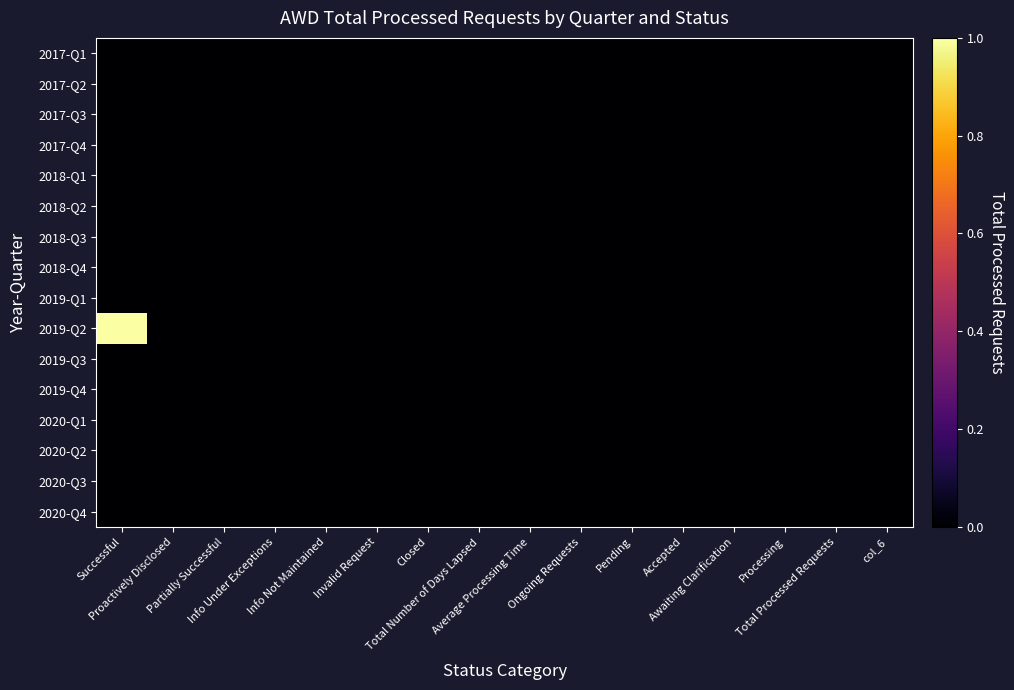

Reading left to right, list all the values displayed in this chart.

2017-Q1: Successful=0	Proactively Disclosed=0	Partially Successful=0	Info Under Exceptions=0	Info Not Maintained=0	Invalid Request=0	Closed=0	Total Number of Days Lapsed=0	Average Processing Time=0	Ongoing Requests=0	Pending=0	Accepted=0	Awaiting Clarification=0	Processing=0	Total Processed Requests=0	col_6=0
2017-Q2: Successful=0	Proactively Disclosed=0	Partially Successful=0	Info Under Exceptions=0	Info Not Maintained=0	Invalid Request=0	Closed=0	Total Number of Days Lapsed=0	Average Processing Time=0	Ongoing Requests=0	Pending=0	Accepted=0	Awaiting Clarification=0	Processing=0	Total Processed Requests=0	col_6=0
2017-Q3: Successful=0	Proactively Disclosed=0	Partially Successful=0	Info Under Exceptions=0	Info Not Maintained=0	Invalid Request=0	Closed=0	Total Number of Days Lapsed=0	Average Processing Time=0	Ongoing Requests=0	Pending=0	Accepted=0	Awaiting Clarification=0	Processing=0	Total Processed Requests=0	col_6=0
2017-Q4: Successful=0	Proactively Disclosed=0	Partially Successful=0	Info Under Exceptions=0	Info Not Maintained=0	Invalid Request=0	Closed=0	Total Number of Days Lapsed=0	Average Processing Time=0	Ongoing Requests=0	Pending=0	Accepted=0	Awaiting Clarification=0	Processing=0	Total Processed Requests=0	col_6=0
2018-Q1: Successful=0	Proactively Disclosed=0	Partially Successful=0	Info Under Exceptions=0	Info Not Maintained=0	Invalid Request=0	Closed=0	Total Number of Days Lapsed=0	Average Processing Time=0	Ongoing Requests=0	Pending=0	Accepted=0	Awaiting Clarification=0	Processing=0	Total Processed Requests=0	col_6=0
2018-Q2: Successful=0	Proactively Disclosed=0	Partially Successful=0	Info Under Exceptions=0	Info Not Maintained=0	Invalid Request=0	Closed=0	Total Number of Days Lapsed=0	Average Processing Time=0	Ongoing Requests=0	Pending=0	Accepted=0	Awaiting Clarification=0	Processing=0	Total Processed Requests=0	col_6=0
2018-Q3: Successful=0	Proactively Disclosed=0	Partially Successful=0	Info Under Exceptions=0	Info Not Maintained=0	Invalid Request=0	Closed=0	Total Number of Days Lapsed=0	Average Processing Time=0	Ongoing Requests=0	Pending=0	Accepted=0	Awaiting Clarification=0	Processing=0	Total Processed Requests=0	col_6=0
2018-Q4: Successful=0	Proactively Disclosed=0	Partially Successful=0	Info Under Exceptions=0	Info Not Maintained=0	Invalid Request=0	Closed=0	Total Number of Days Lapsed=0	Average Processing Time=0	Ongoing Requests=0	Pending=0	Accepted=0	Awaiting Clarification=0	Processing=0	Total Processed Requests=0	col_6=0
2019-Q1: Successful=0	Proactively Disclosed=0	Partially Successful=0	Info Under Exceptions=0	Info Not Maintained=0	Invalid Request=0	Closed=0	Total Number of Days Lapsed=0	Average Processing Time=0	Ongoing Requests=0	Pending=0	Accepted=0	Awaiting Clarification=0	Processing=0	Total Processed Requests=0	col_6=0
2019-Q2: Successful=1	Proactively Disclosed=0	Partially Successful=0	Info Under Exceptions=0	Info Not Maintained=0	Invalid Request=0	Closed=0	Total Number of Days Lapsed=0	Average Processing Time=0	Ongoing Requests=0	Pending=0	Accepted=0	Awaiting Clarification=0	Processing=0	Total Processed Requests=0	col_6=0
2019-Q3: Successful=0	Proactively Disclosed=0	Partially Successful=0	Info Under Exceptions=0	Info Not Maintained=0	Invalid Request=0	Closed=0	Total Number of Days Lapsed=0	Average Processing Time=0	Ongoing Requests=0	Pending=0	Accepted=0	Awaiting Clarification=0	Processing=0	Total Processed Requests=0	col_6=0
2019-Q4: Successful=0	Proactively Disclosed=0	Partially Successful=0	Info Under Exceptions=0	Info Not Maintained=0	Invalid Request=0	Closed=0	Total Number of Days Lapsed=0	Average Processing Time=0	Ongoing Requests=0	Pending=0	Accepted=0	Awaiting Clarification=0	Processing=0	Total Processed Requests=0	col_6=0
2020-Q1: Successful=0	Proactively Disclosed=0	Partially Successful=0	Info Under Exceptions=0	Info Not Maintained=0	Invalid Request=0	Closed=0	Total Number of Days Lapsed=0	Average Processing Time=0	Ongoing Requests=0	Pending=0	Accepted=0	Awaiting Clarification=0	Processing=0	Total Processed Requests=0	col_6=0
2020-Q2: Successful=0	Proactively Disclosed=0	Partially Successful=0	Info Under Exceptions=0	Info Not Maintained=0	Invalid Request=0	Closed=0	Total Number of Days Lapsed=0	Average Processing Time=0	Ongoing Requests=0	Pending=0	Accepted=0	Awaiting Clarification=0	Processing=0	Total Processed Requests=0	col_6=0
2020-Q3: Successful=0	Proactively Disclosed=0	Partially Successful=0	Info Under Exceptions=0	Info Not Maintained=0	Invalid Request=0	Closed=0	Total Number of Days Lapsed=0	Average Processing Time=0	Ongoing Requests=0	Pending=0	Accepted=0	Awaiting Clarification=0	Processing=0	Total Processed Requests=0	col_6=0
2020-Q4: Successful=0	Proactively Disclosed=0	Partially Successful=0	Info Under Exceptions=0	Info Not Maintained=0	Invalid Request=0	Closed=0	Total Number of Days Lapsed=0	Average Processing Time=0	Ongoing Requests=0	Pending=0	Accepted=0	Awaiting Clarification=0	Processing=0	Total Processed Requests=0	col_6=0